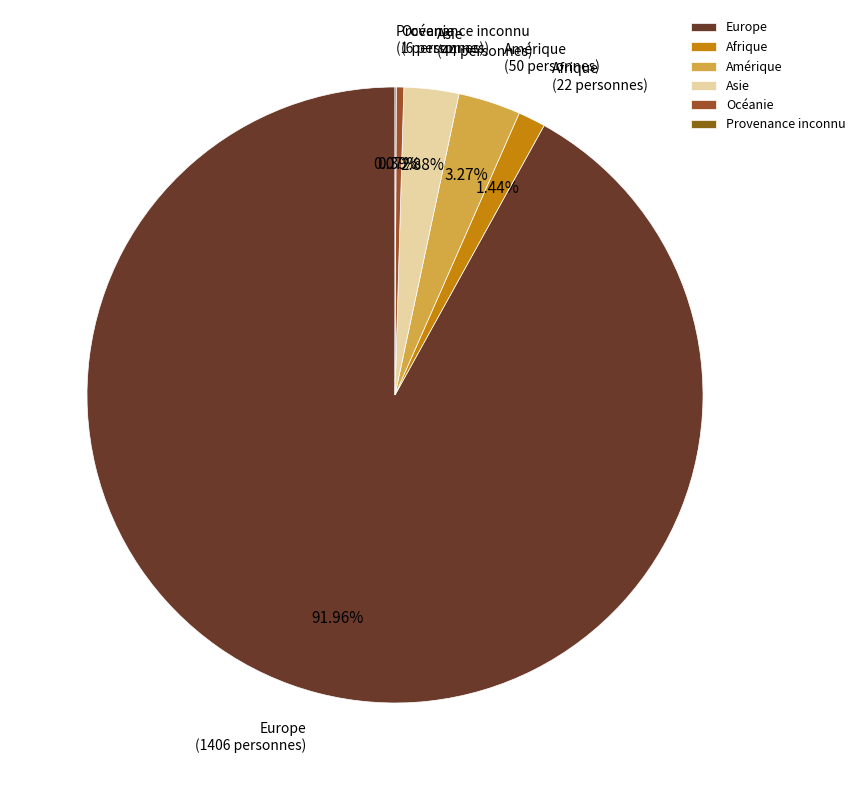

How much of the chart is everything except Europe?

8.0%